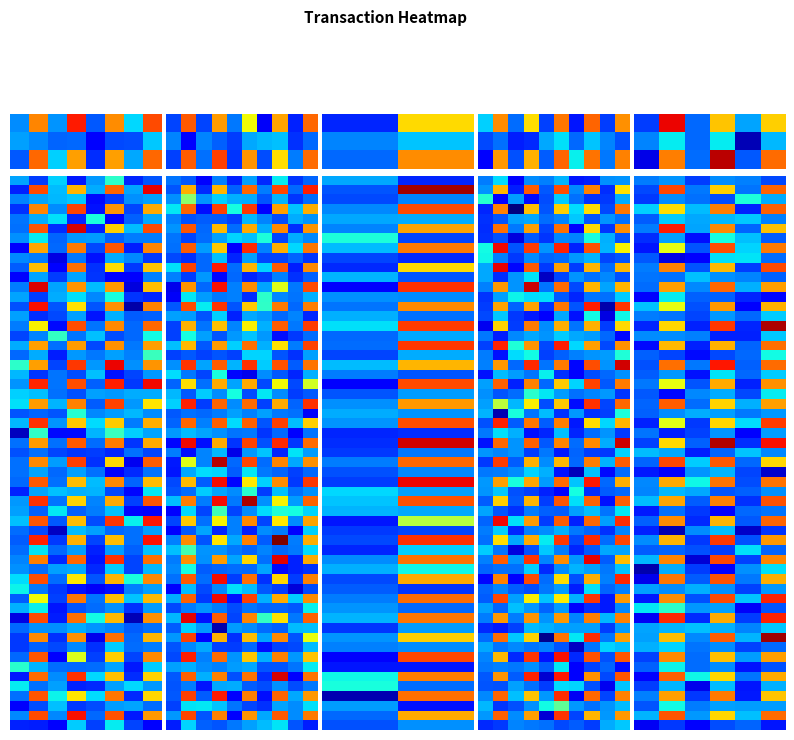

At which label does dddf1f9808eeab3f006071c0797c3ef91bb2da5 reach its peak?

io_index